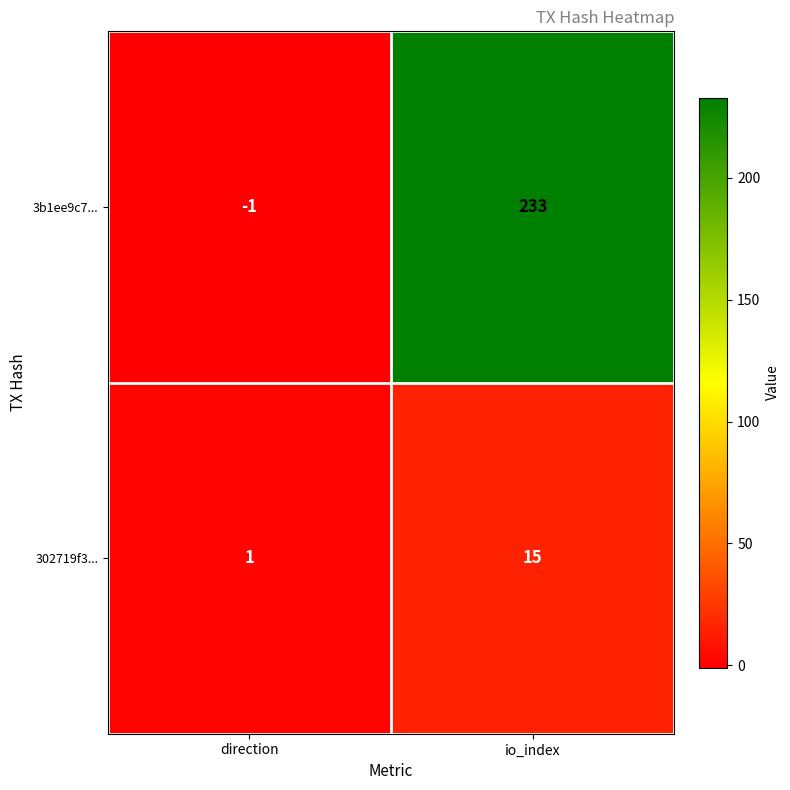

List the series in order of their overall mean, lowest first.

302719f3..., 3b1ee9c7...